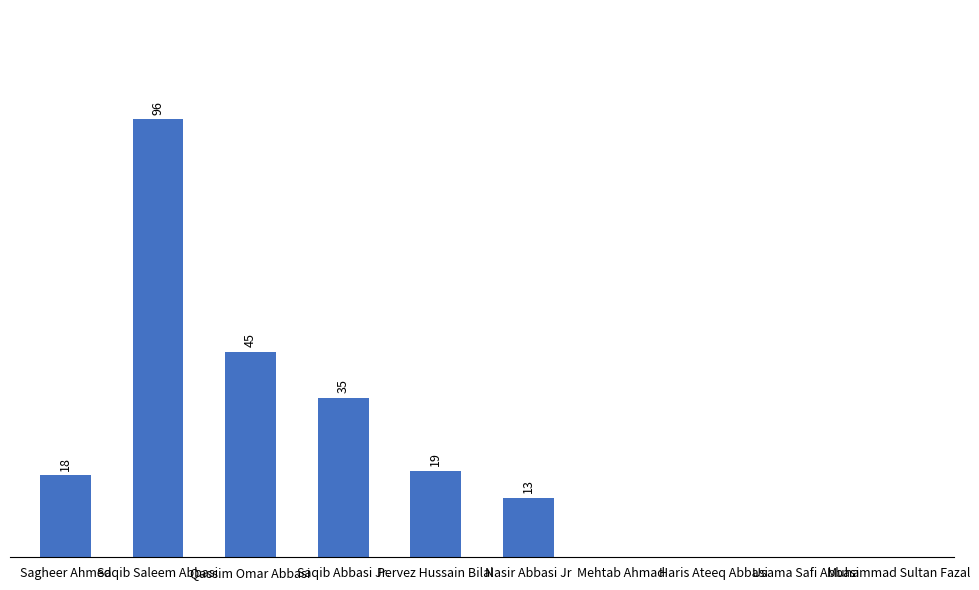

Which category has the highest value across all series?

Saqib Saleem Abbasi